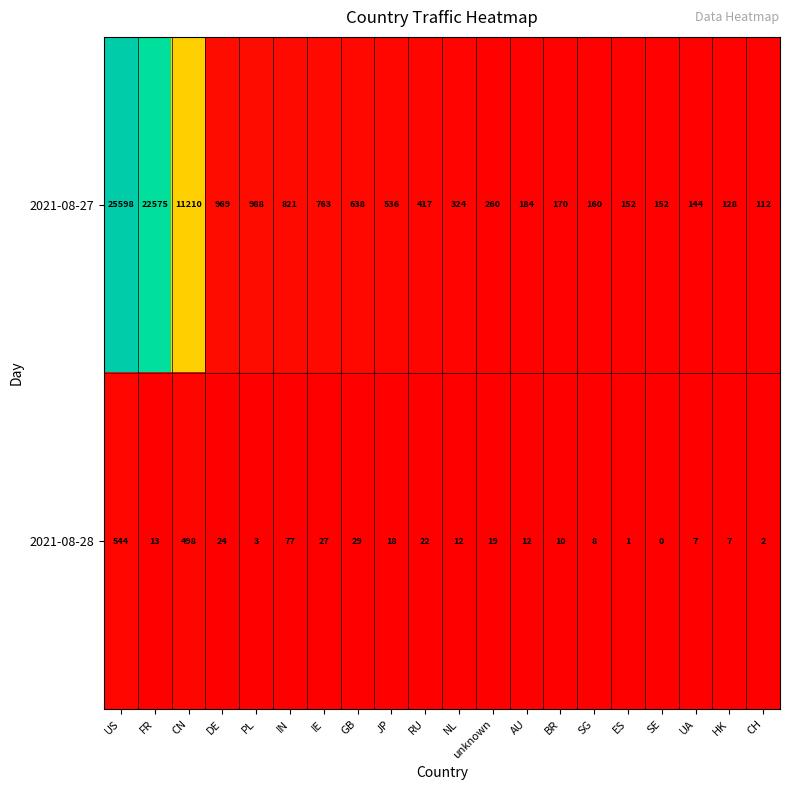

What is the greatest value displayed?

25598